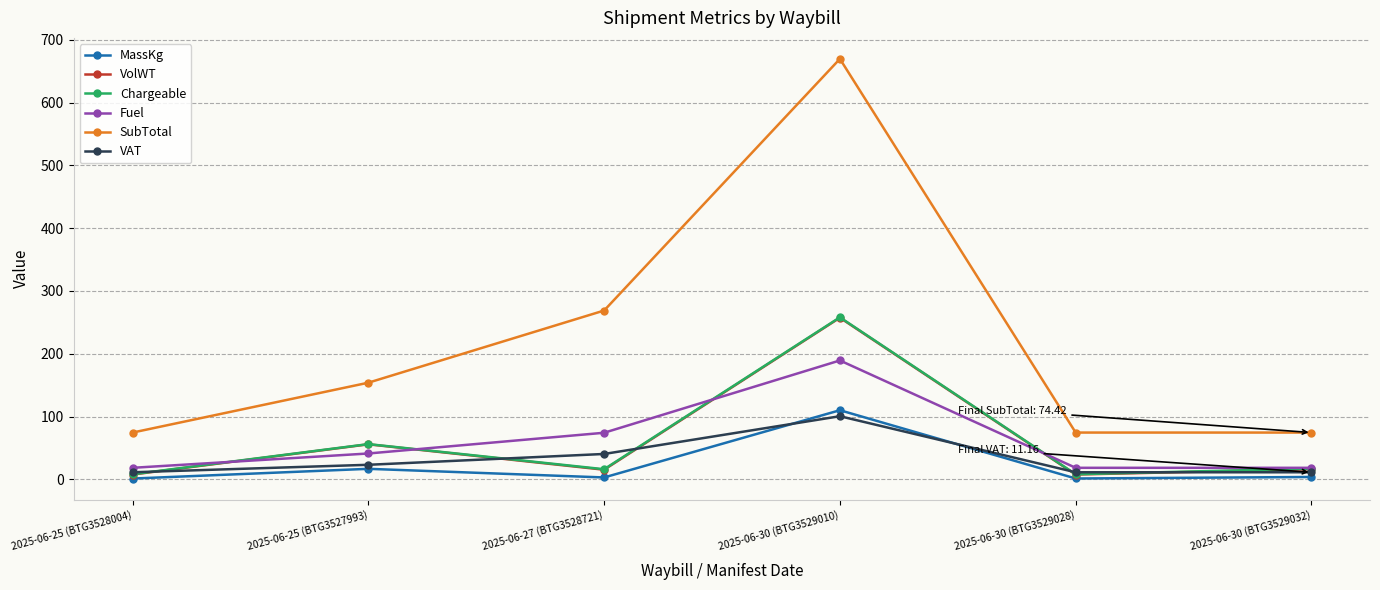

True or false: Chargeable and Fuel cross at least once.

True